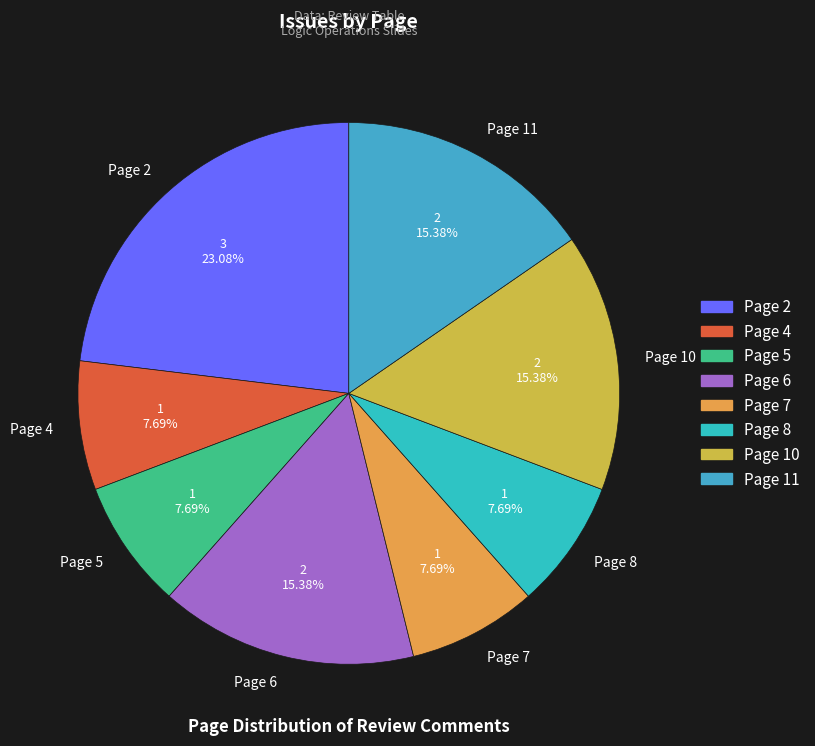

Which slice is the largest?

Page 2